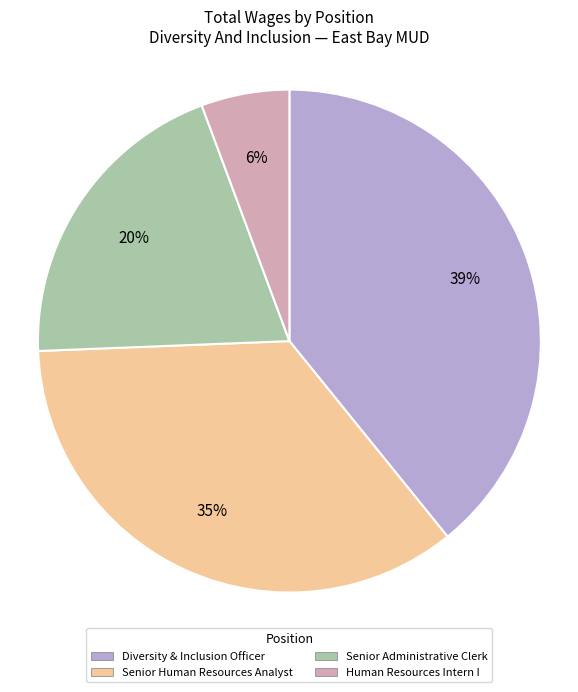

Between Senior Administrative Clerk and Diversity & Inclusion Officer, which is larger?

Diversity & Inclusion Officer